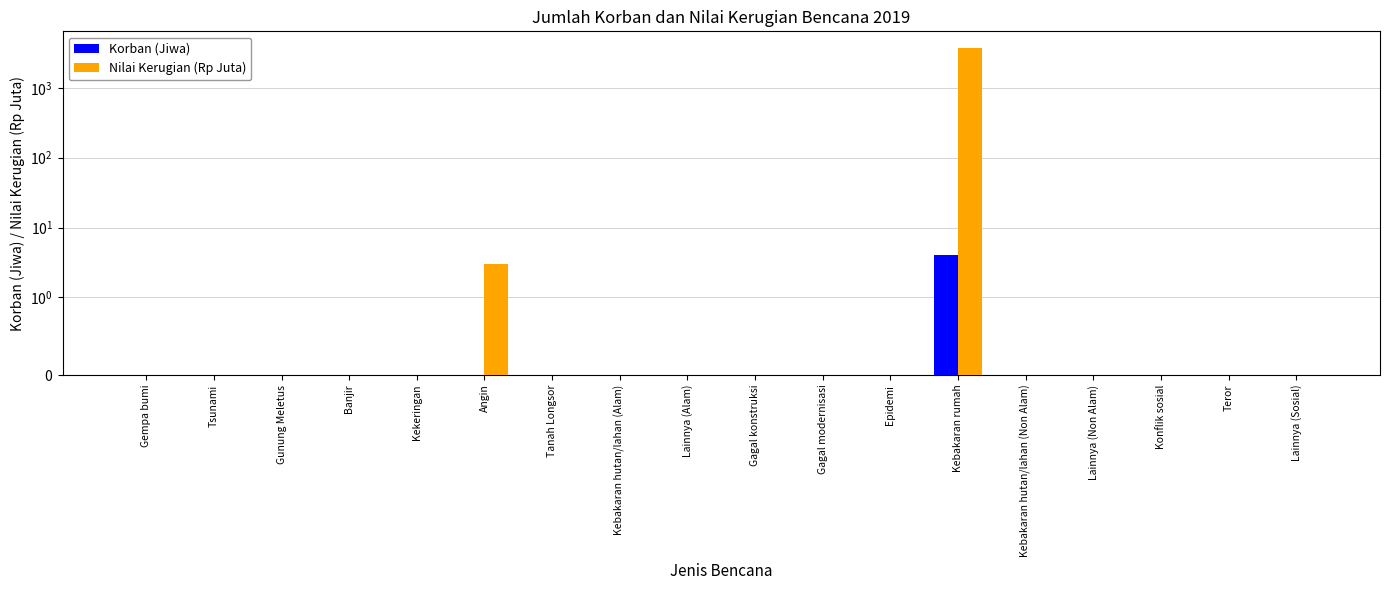

Reading right to left, transcribe all the data shown in this chart.

Korban (Jiwa): Lainnya (Sosial)=0.0	Teror=0.0	Konflik sosial=0.0	Lainnya (Non Alam)=0.0	Kebakaran hutan/lahan (Non Alam)=0.0	Kebakaran rumah=4.0	Epidemi=0.0	Gagal modernisasi=0.0	Gagal konstruksi=0.0	Lainnya (Alam)=0.0	Kebakaran hutan/lahan (Alam)=0.0	Tanah Longsor=0.0	Angin=0.0	Kekeringan=0.0	Banjir=0.0	Gunung Meletus=0.0	Tsunami=0.0	Gempa bumi=0.0
Nilai Kerugian (Rp Juta): Lainnya (Sosial)=0.0	Teror=0.0	Konflik sosial=0.0	Lainnya (Non Alam)=0.0	Kebakaran hutan/lahan (Non Alam)=0.0	Kebakaran rumah=3758.3	Epidemi=0.0	Gagal modernisasi=0.0	Gagal konstruksi=0.0	Lainnya (Alam)=0.0	Kebakaran hutan/lahan (Alam)=0.0	Tanah Longsor=0.0	Angin=3.0	Kekeringan=0.0	Banjir=0.0	Gunung Meletus=0.0	Tsunami=0.0	Gempa bumi=0.0